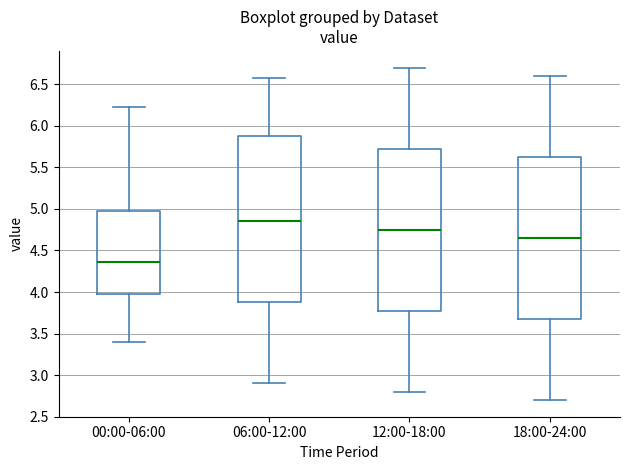

Reading left to right, read every box against the y-axis: the position of its median line, the range the box covers, and the ends of its whiskers. The values are not printed on the chart, so give them approximately, as read against the axis.

00:00-06:00: median 4.35, box 4.00 to 5.00, whiskers 3.40 to 6.25
06:00-12:00: median 4.85, box 3.90 to 5.90, whiskers 2.90 to 6.55
12:00-18:00: median 4.75, box 3.80 to 5.75, whiskers 2.80 to 6.70
18:00-24:00: median 4.65, box 3.70 to 5.65, whiskers 2.70 to 6.60